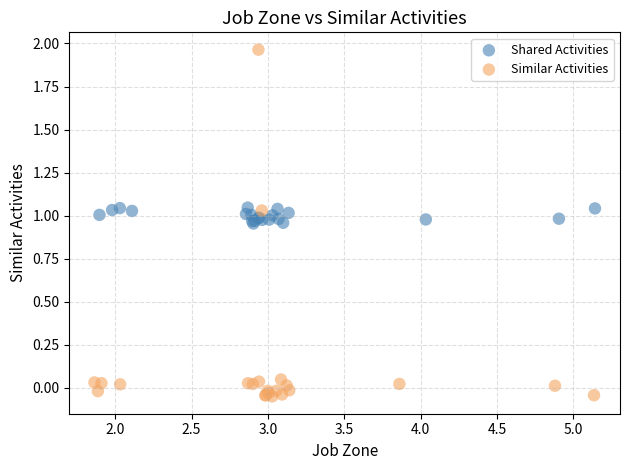

Which series reaches the maximum Y coordinate?

Similar Activities